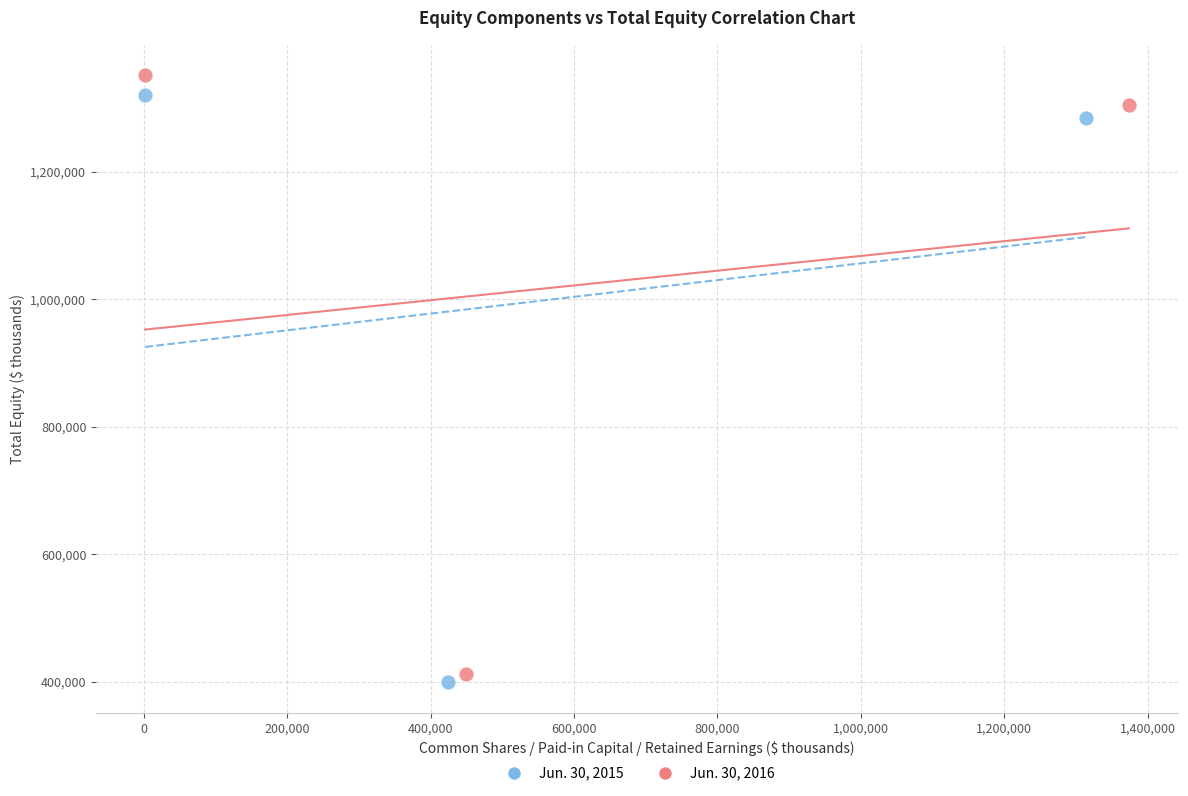

Which series has the widest spread of Y values?

Jun. 30, 2016